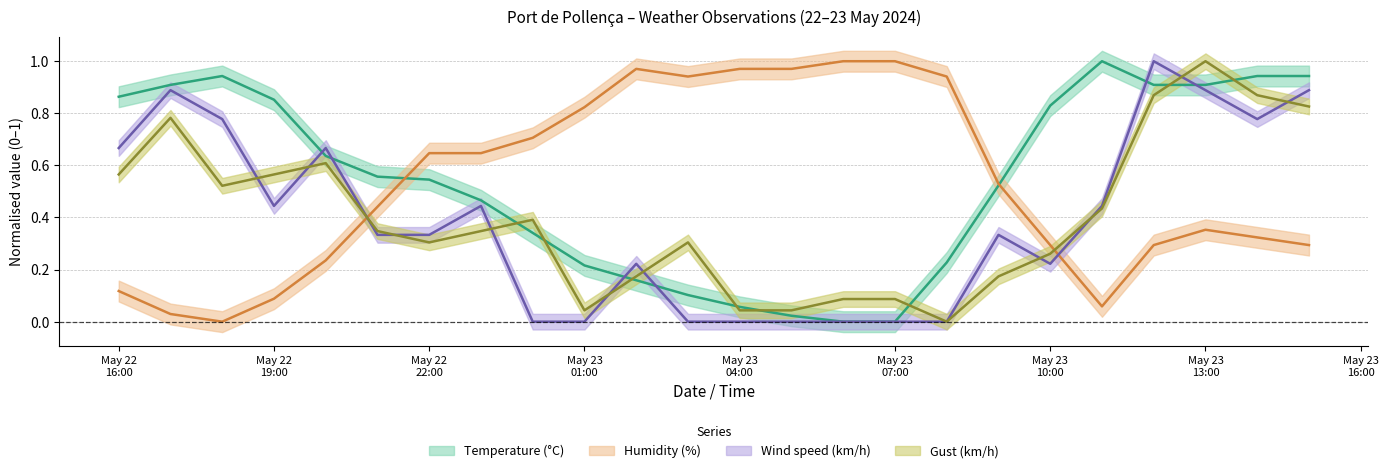

Reading right to left, transcribe all the data shown in this chart.

Temperature (C): 0.9	0.9	0.9	0.9	1.0	0.8	0.5	0.2	0.0	0.0	0.0	0.1	0.1	0.2	0.2	0.3	0.5	0.5	0.6	0.6	0.9	0.9	0.9	0.9
Humidity (%): 0.3	0.3	0.4	0.3	0.1	0.3	0.5	0.9	1.0	1.0	1.0	1.0	0.9	1.0	0.8	0.7	0.6	0.6	0.4	0.2	0.1	0.0	0.0	0.1
Wind speed (km/h): 0.9	0.8	0.9	1.0	0.4	0.2	0.3	0.0	0.0	0.0	0.0	0.0	0.0	0.2	0.0	0.0	0.4	0.3	0.3	0.7	0.4	0.8	0.9	0.7
Gust (km/h): 0.8	0.9	1.0	0.9	0.4	0.3	0.2	0.0	0.1	0.1	0.0	0.0	0.3	0.2	0.0	0.4	0.3	0.3	0.3	0.6	0.6	0.5	0.8	0.6